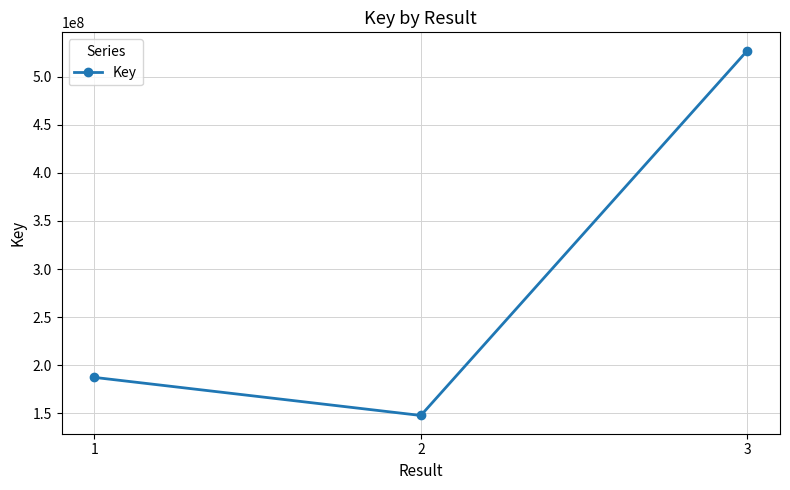

Does the chart have visible grid lines?

Yes